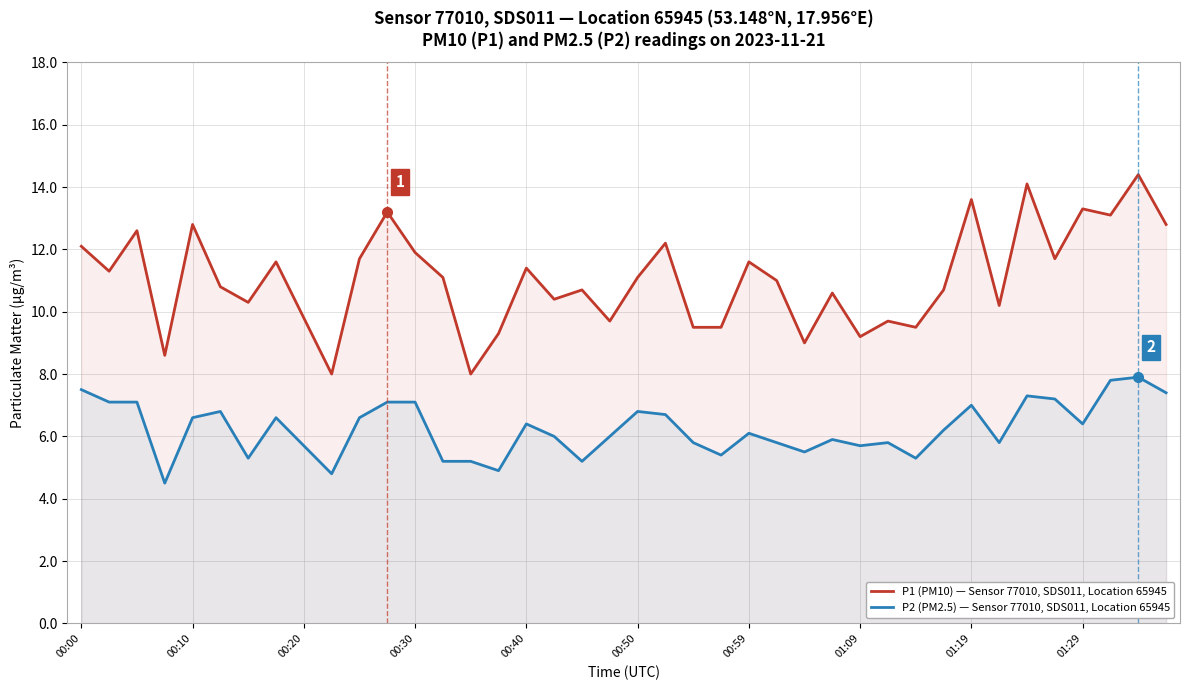

What is the difference between the maximum and minimum values in the P1 (PM10) — Sensor 77010, SDS011, Location 65945 series?

6.4